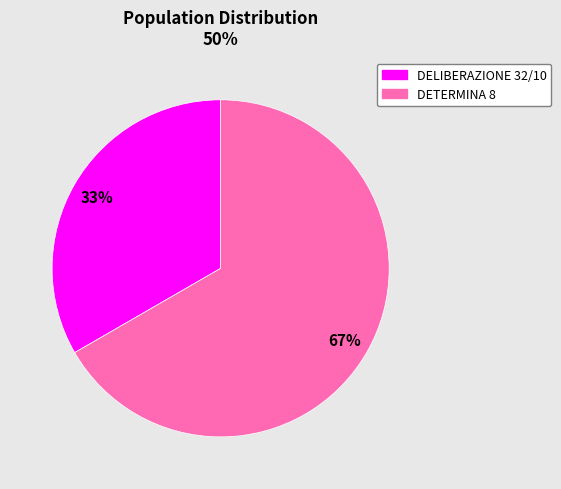

Combined, do DELIBERAZIONE 32/10 and DETERMINA 8 account for over 50%?

Yes